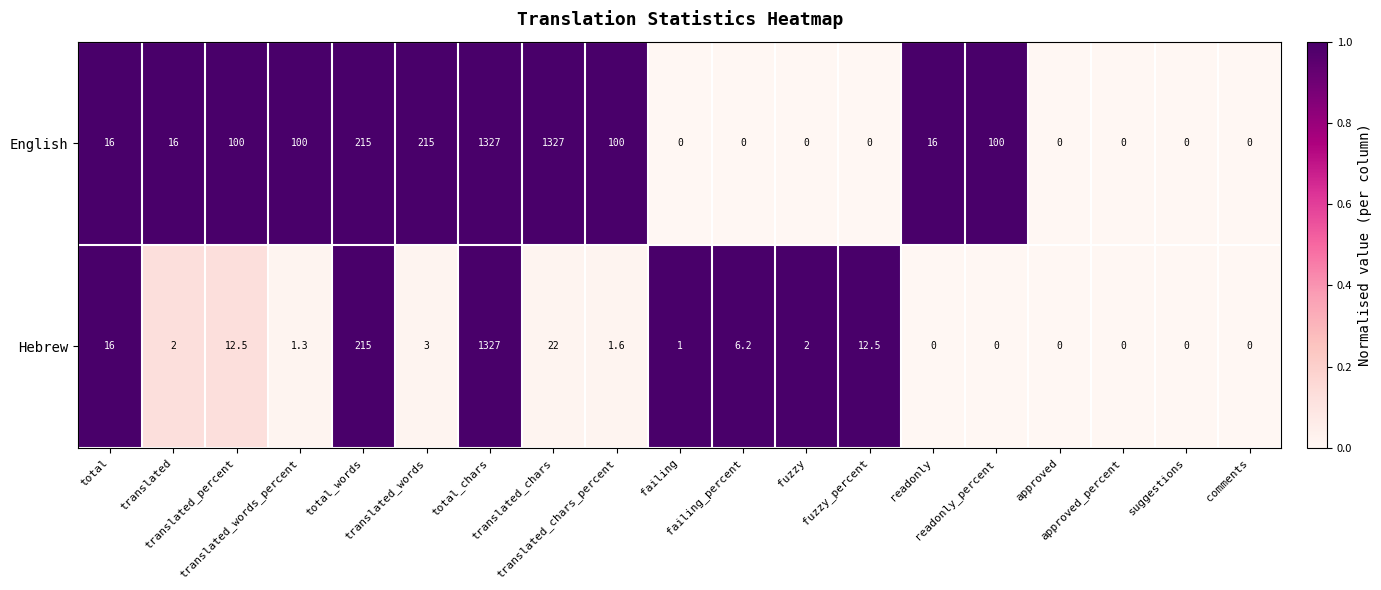

List the series in order of their overall mean, highest first.

English, Hebrew